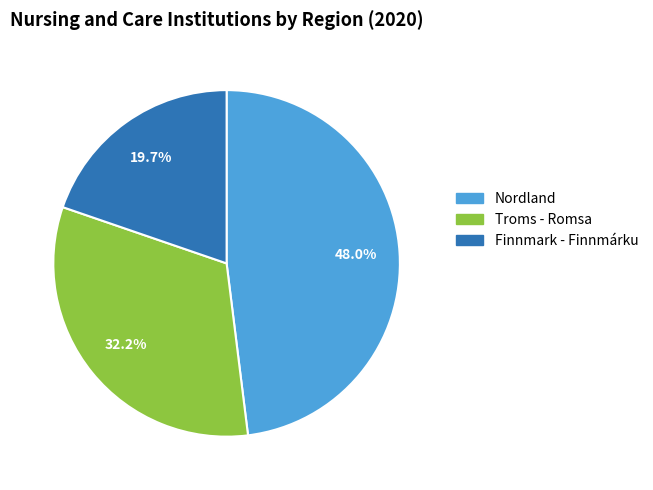

What is the largest slice in the pie chart?

Nordland